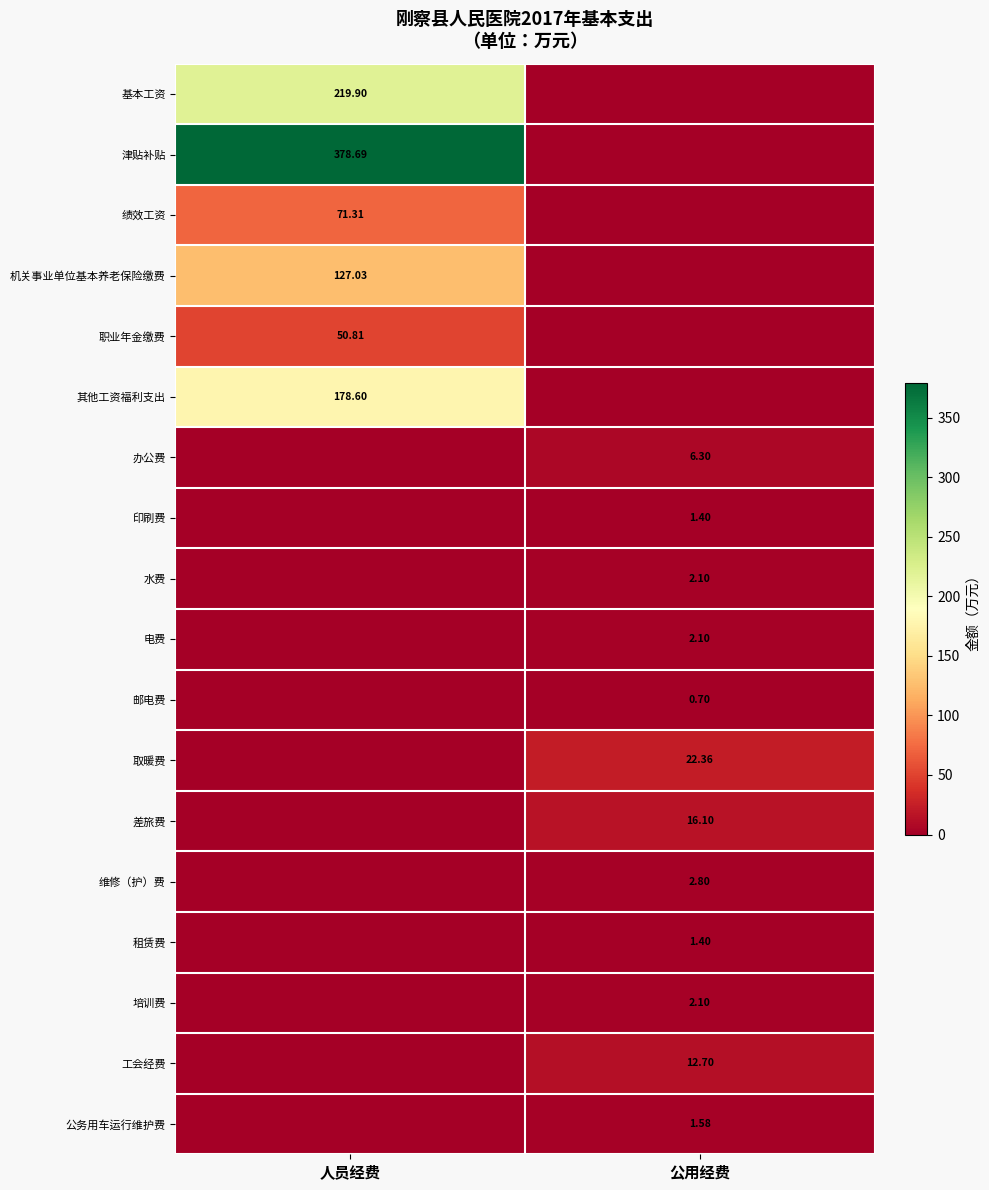

What is the difference between the highest and lowest values at 人员经费?

378.7